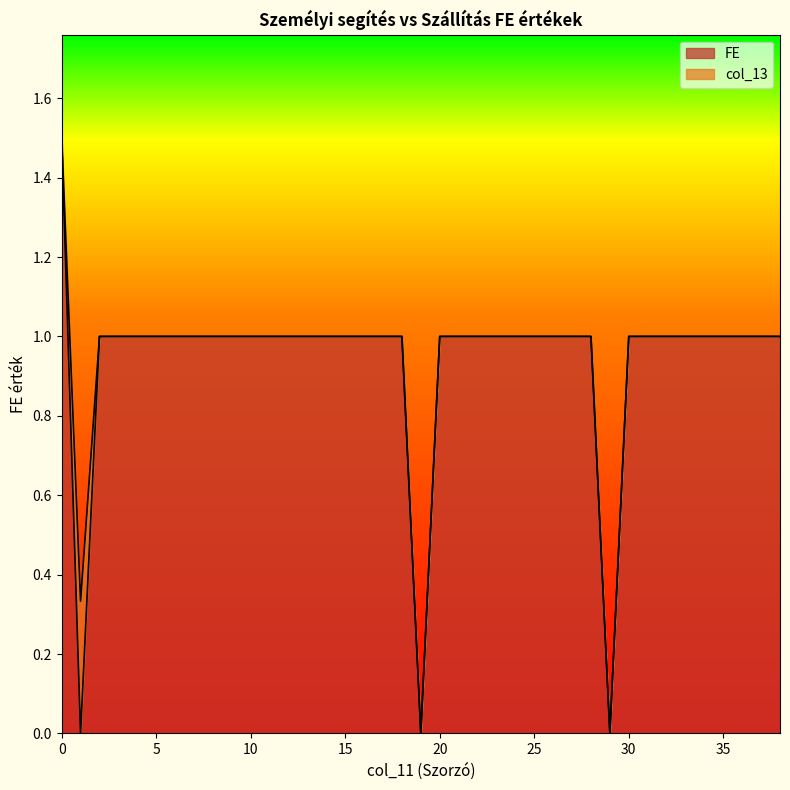

Reading left to right, what are all the values shown in this chart?

1.5	0.0	1.0	1.0	1.0	1.0	1.0	1.0	1.0	1.0	1.0	1.0	1.0	1.0	1.0	1.0	1.0	1.0	1.0	0.0	1.0	1.0	1.0	1.0	1.0	1.0	1.0	1.0	1.0	0.0	1.0	1.0	1.0	1.0	1.0	1.0	1.0	1.0	1.0